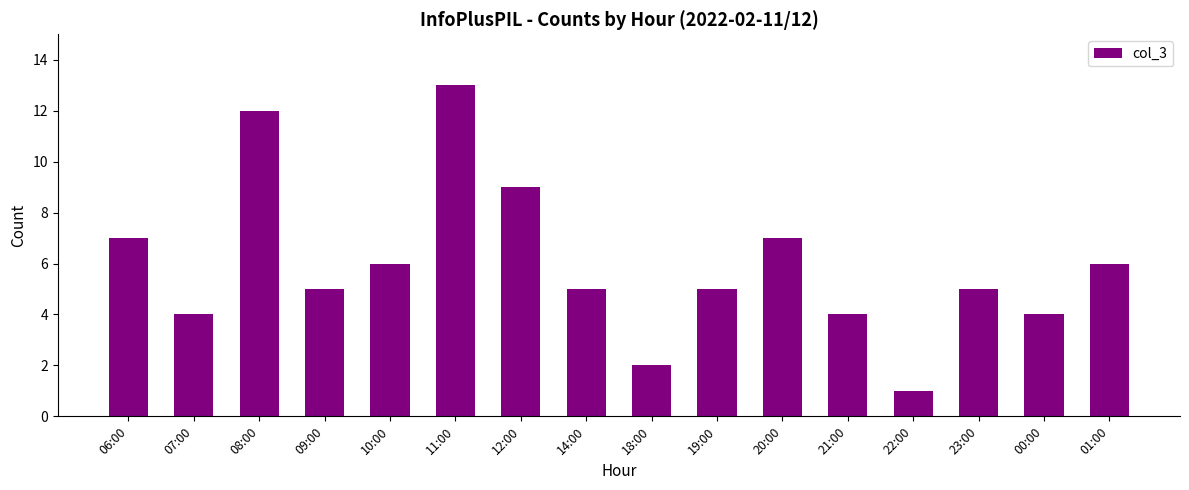

Reading left to right, list all the values displayed in this chart.

7	4	12	5	6	13	9	5	2	5	7	4	1	5	4	6